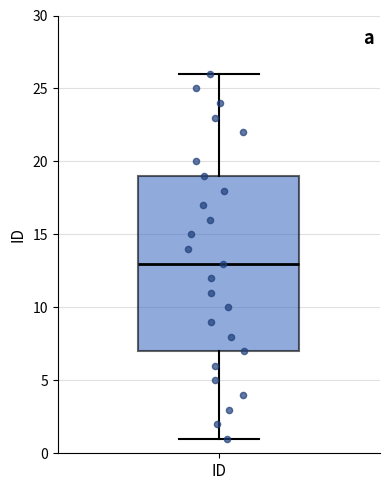

Read this box plot against the y-axis: the position of the median line, the range covered by the box, and the ends of both whiskers. The values are not printed on the chart, so give them approximately, as read against the axis.

median 13, box 7 to 19, whiskers 1 to 26